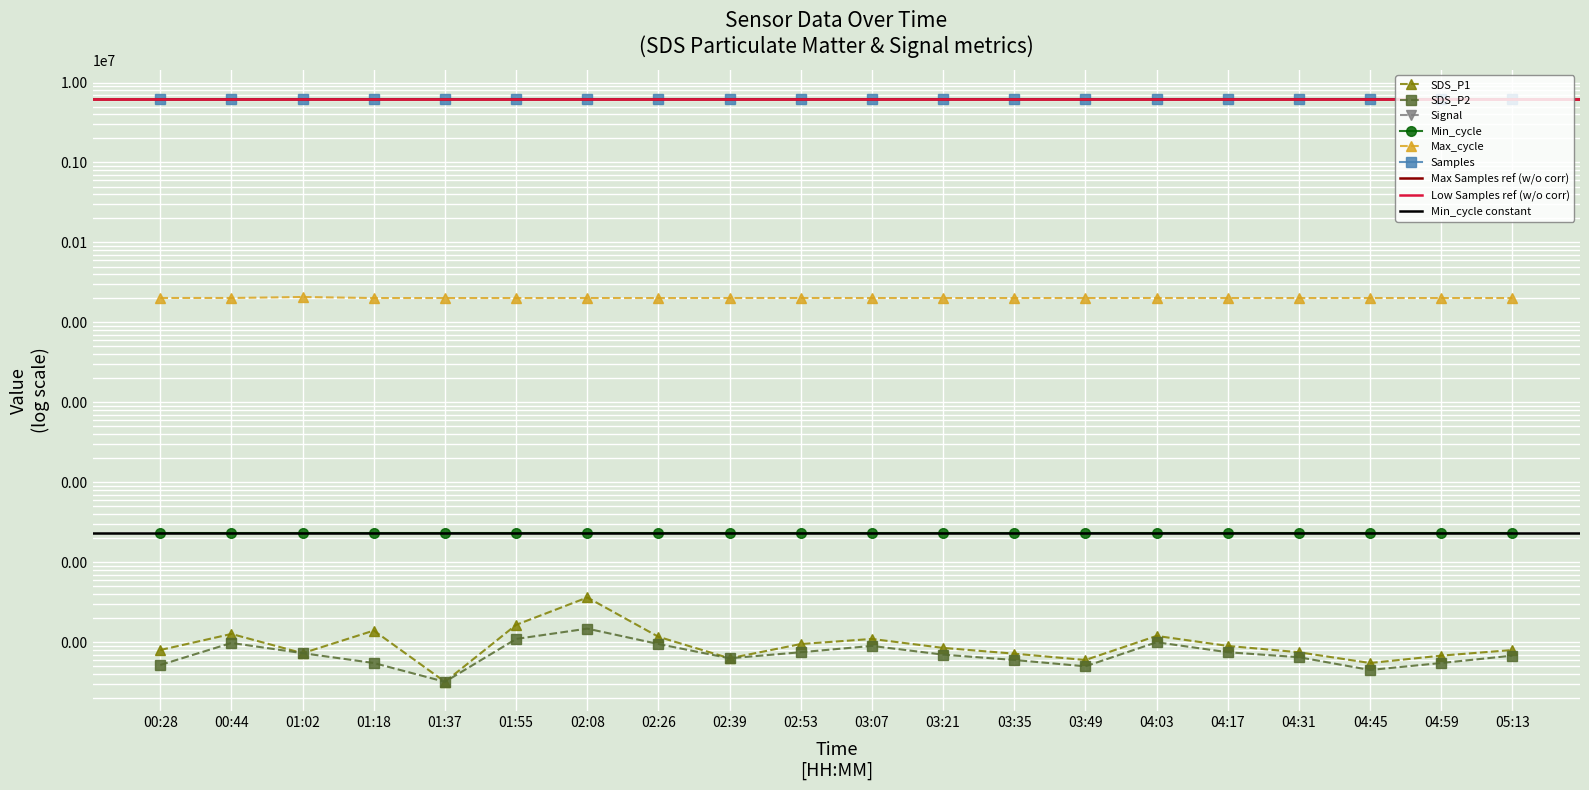

In Samples, how many points are higher than both neighbors (excluding endpoints)?

5